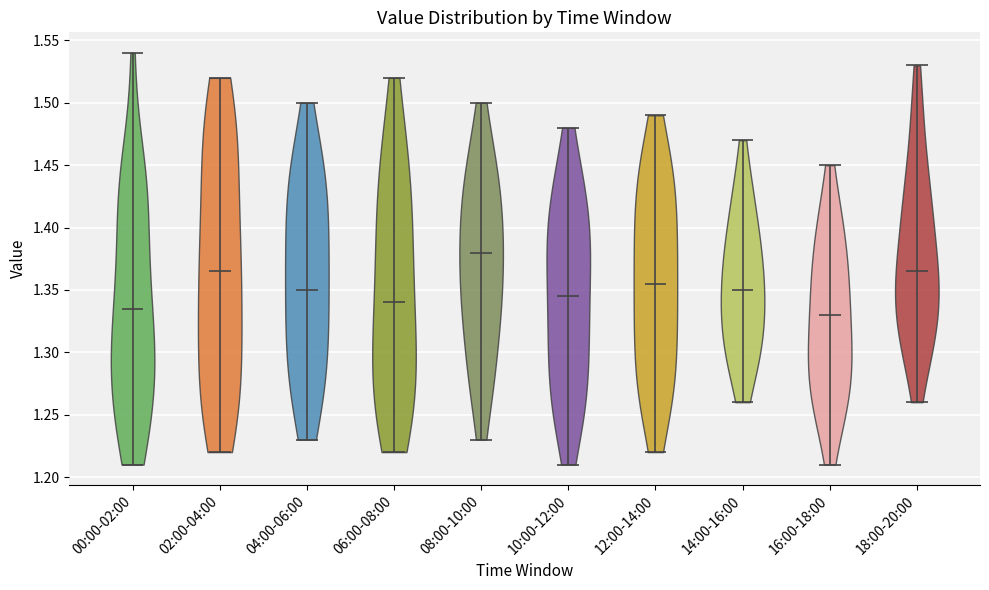

Reading left to right, read every violin against the y-axis: where its median line is, and the lowest and highest points it reaches. The values are not printed on the chart, so give them approximately, as read against the axis.

00:00-02:00: median line 1.335, lowest point 1.210, highest point 1.540
02:00-04:00: median line 1.365, lowest point 1.220, highest point 1.520
04:00-06:00: median line 1.350, lowest point 1.230, highest point 1.500
06:00-08:00: median line 1.340, lowest point 1.220, highest point 1.520
08:00-10:00: median line 1.380, lowest point 1.230, highest point 1.500
10:00-12:00: median line 1.345, lowest point 1.210, highest point 1.480
12:00-14:00: median line 1.355, lowest point 1.220, highest point 1.490
14:00-16:00: median line 1.350, lowest point 1.260, highest point 1.470
16:00-18:00: median line 1.330, lowest point 1.210, highest point 1.450
18:00-20:00: median line 1.365, lowest point 1.260, highest point 1.530